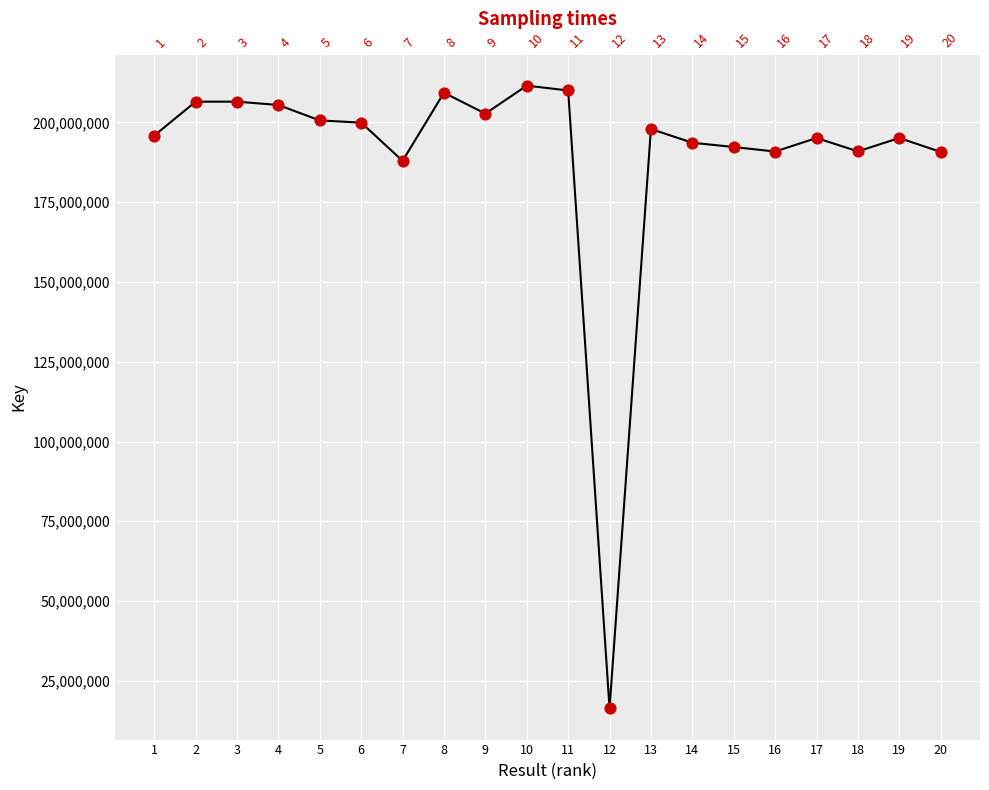

What is the change in value from 6 to 16?

-9062422